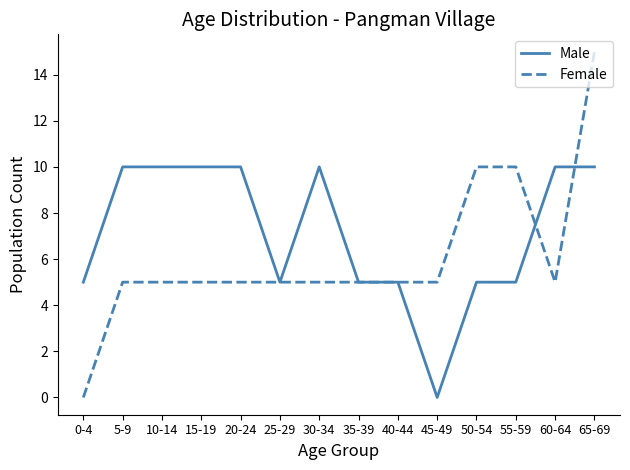

What is the spread (max minus min) of values at 5-9?

5